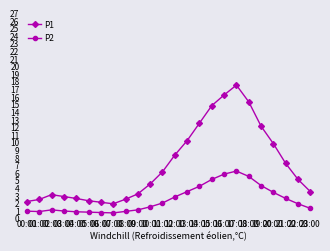

True or false: P1 and P2 cross at least once.

False